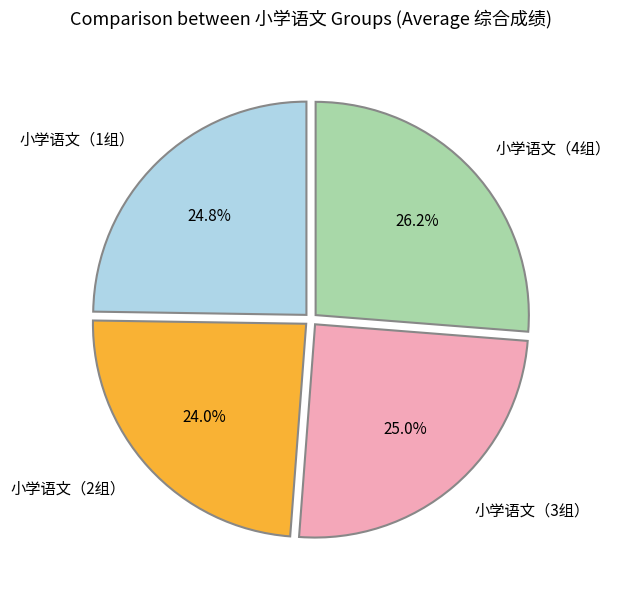

How many segments does this pie chart have?

4